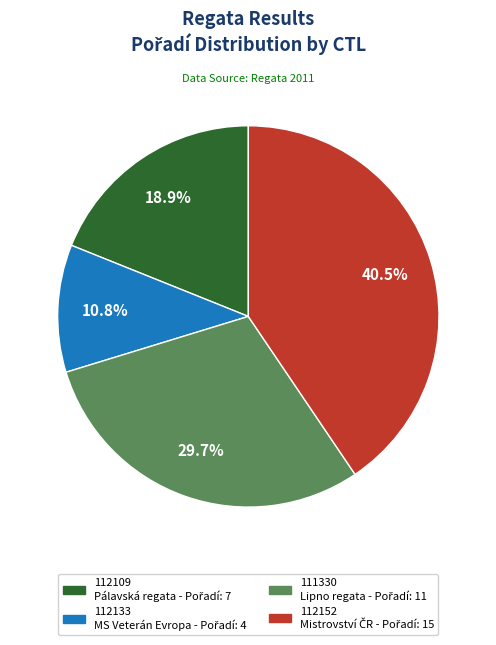

What is the ratio of the value at 112109 Pálavská regata to the value at 111330 Lipno regata?

0.6